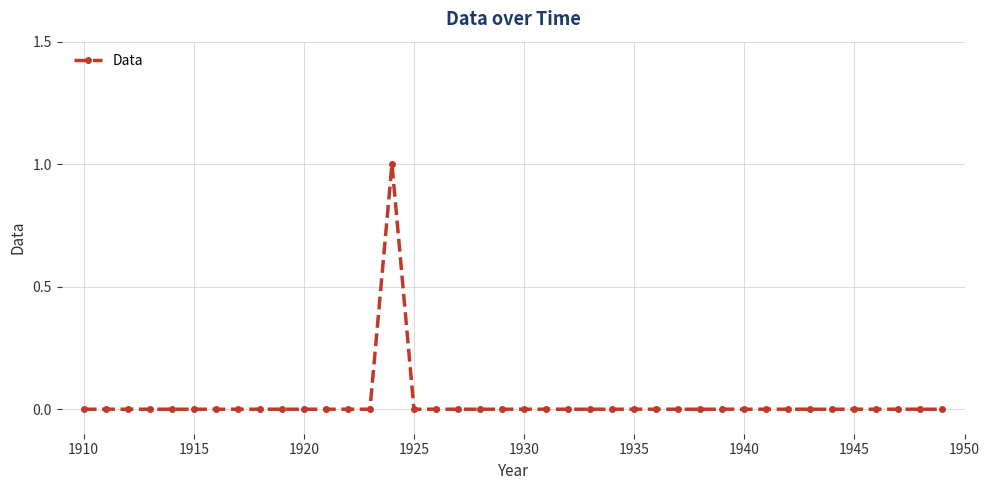

How many lines are shown in the chart?

1